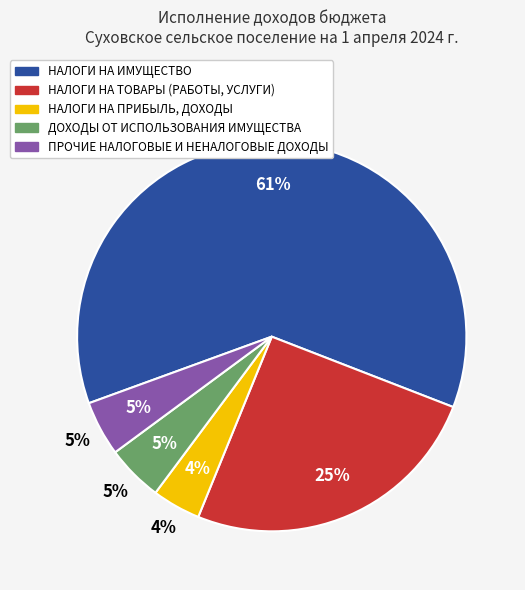

How many slices are in this pie chart?

5